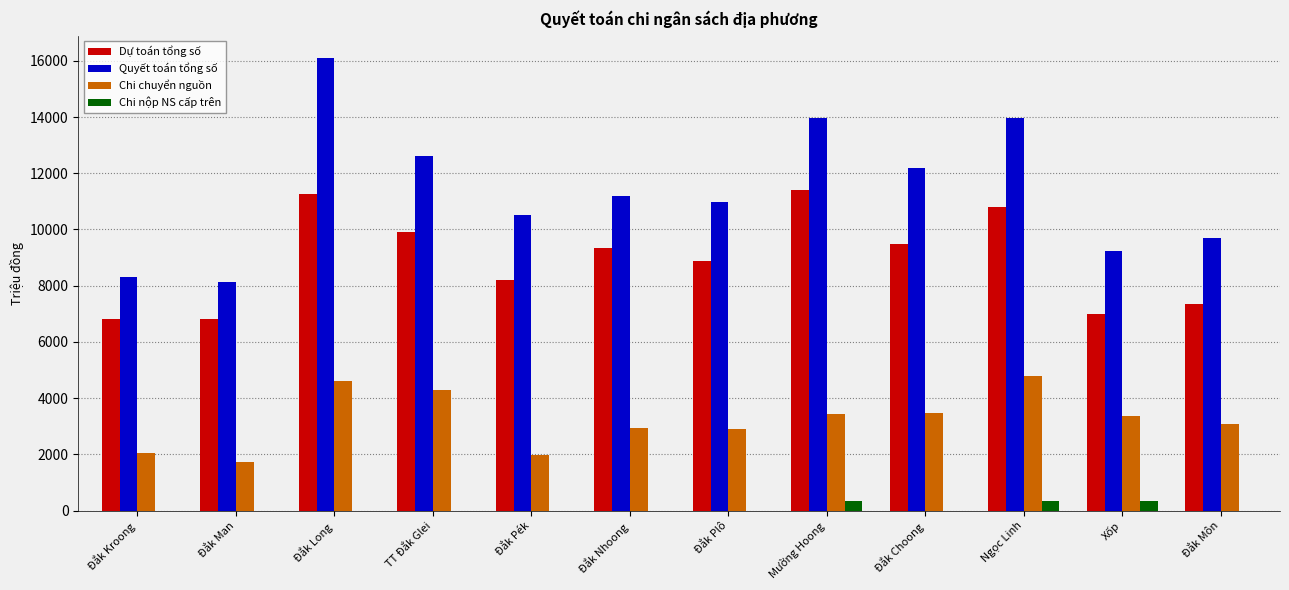

Which series changed the most between Đắk Kroong and Đắk Plô?

Quyết toán tổng số